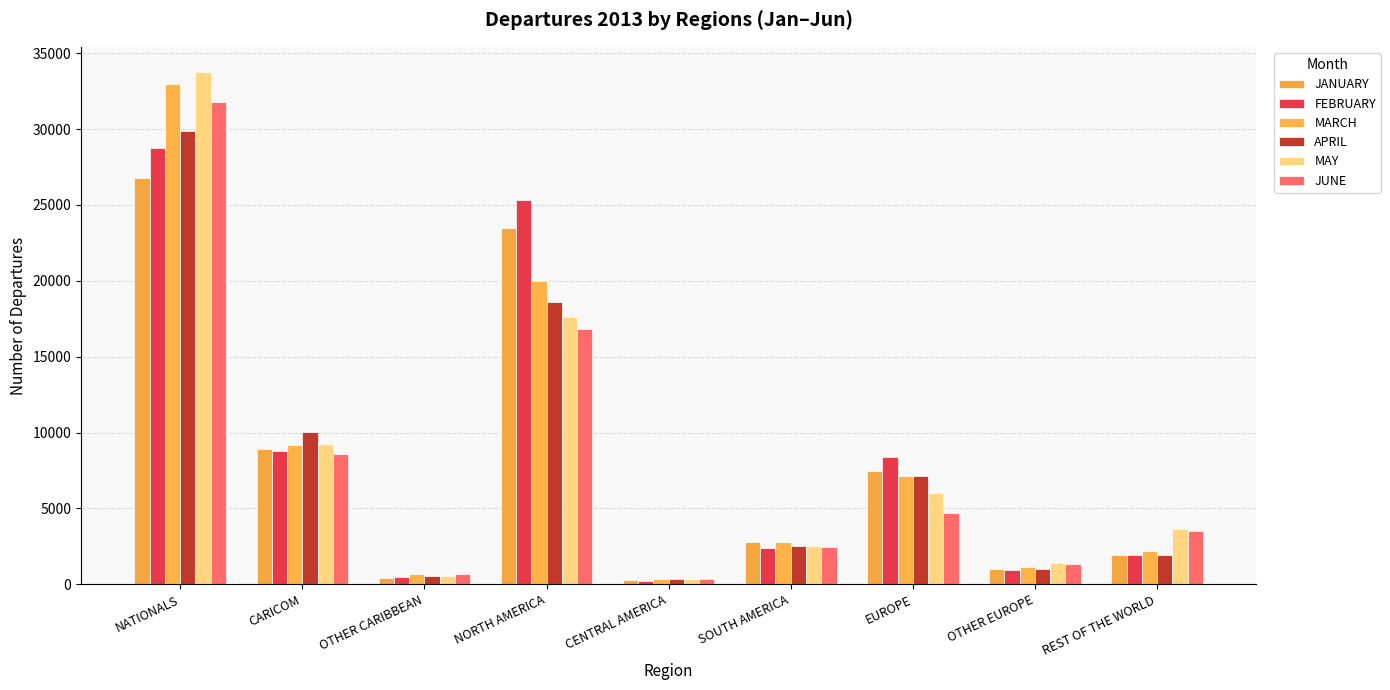

What is the label of the 4th bar from the right?

SOUTH AMERICA